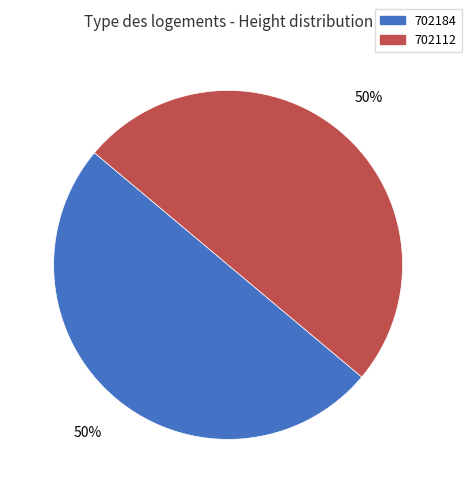

What is the ratio of the value at 702112 to the value at 702184?

1.0